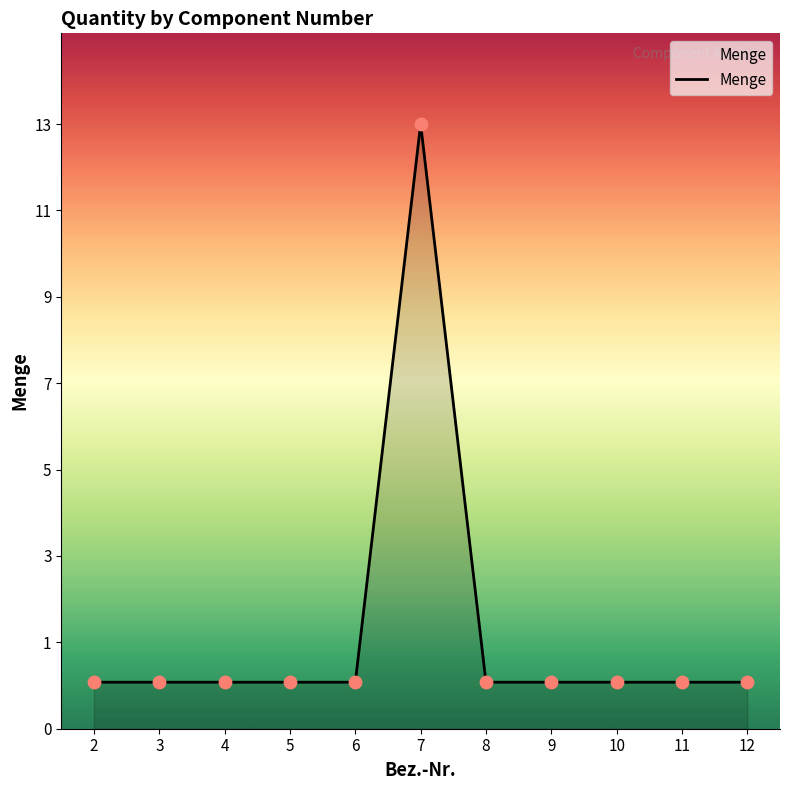

What is the change in value from 7 to 8?

-12